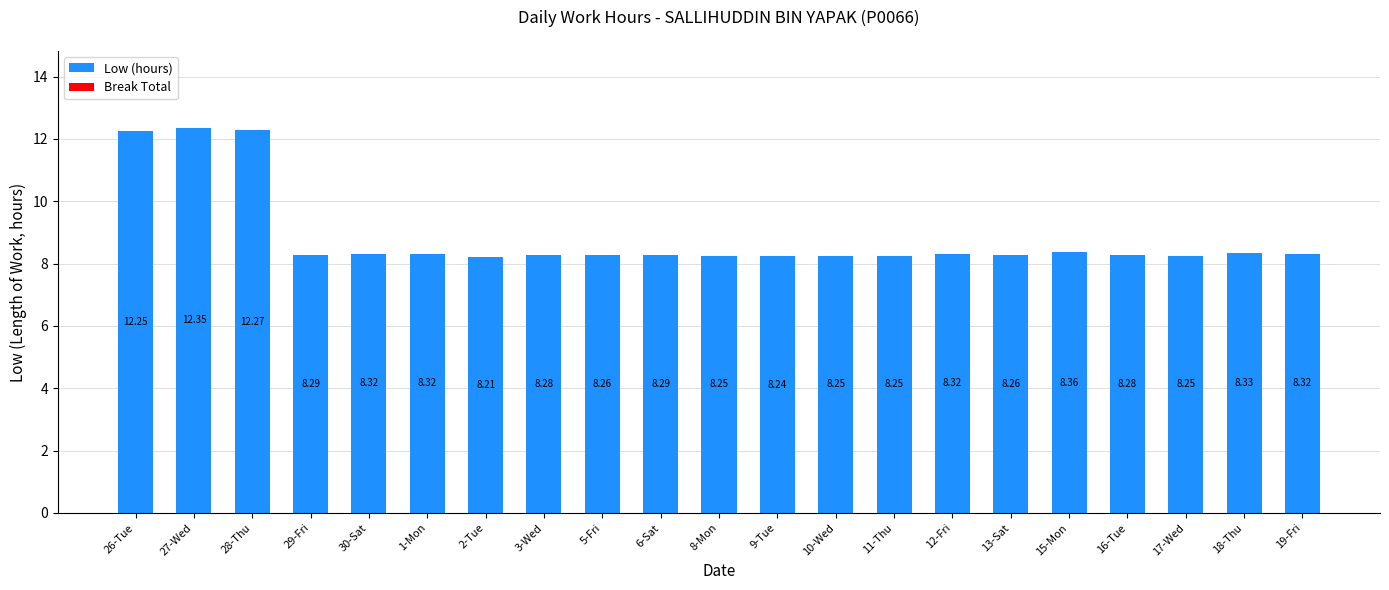

How many bars are there in total?

21